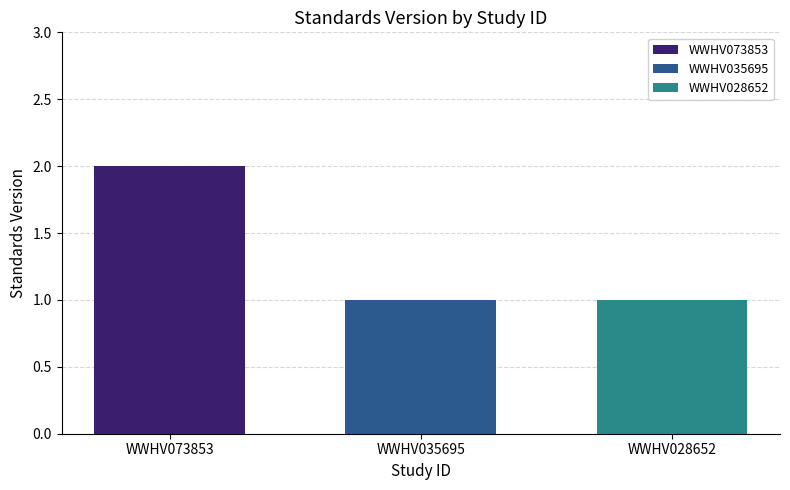

The WWHV073853 series shows 2 at WWHV035695. True or false?

True